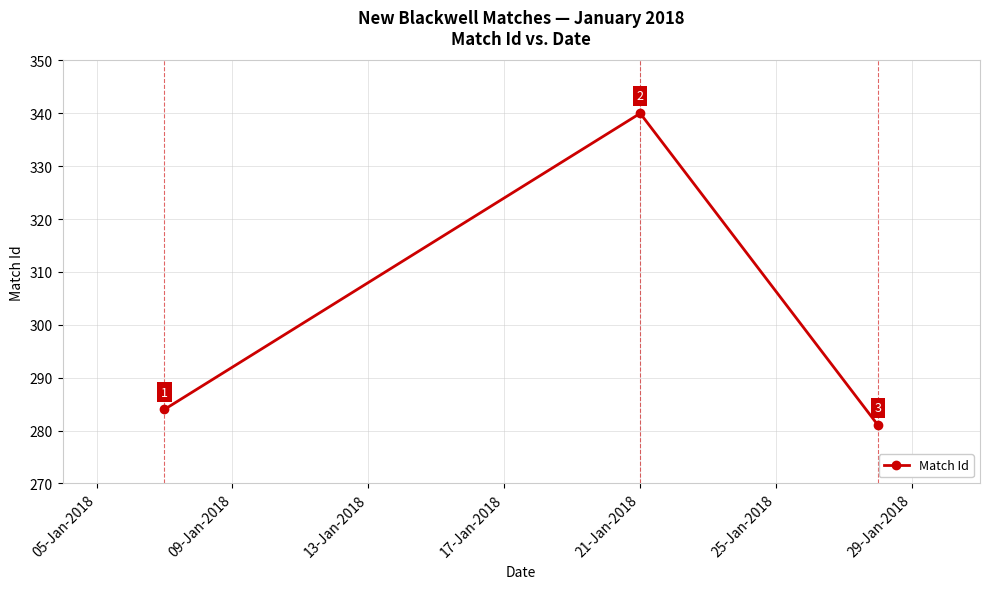

What is the sum of all values?

905